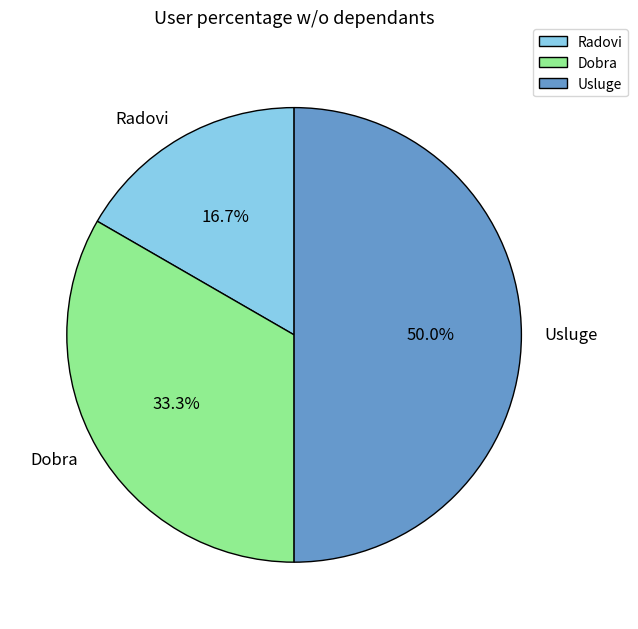

Count the number of slices in the pie.

3